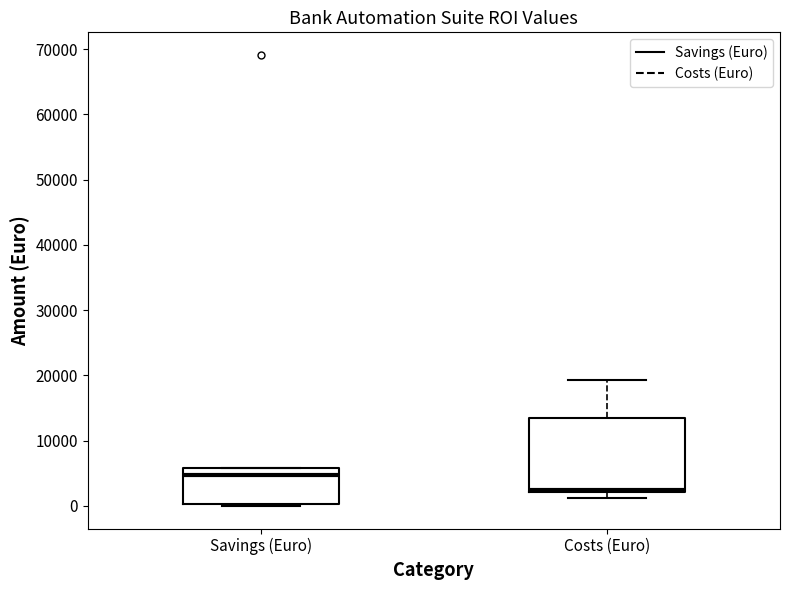

Which box is the tallest, from its lower edge to its upper edge?

Costs (Euro)